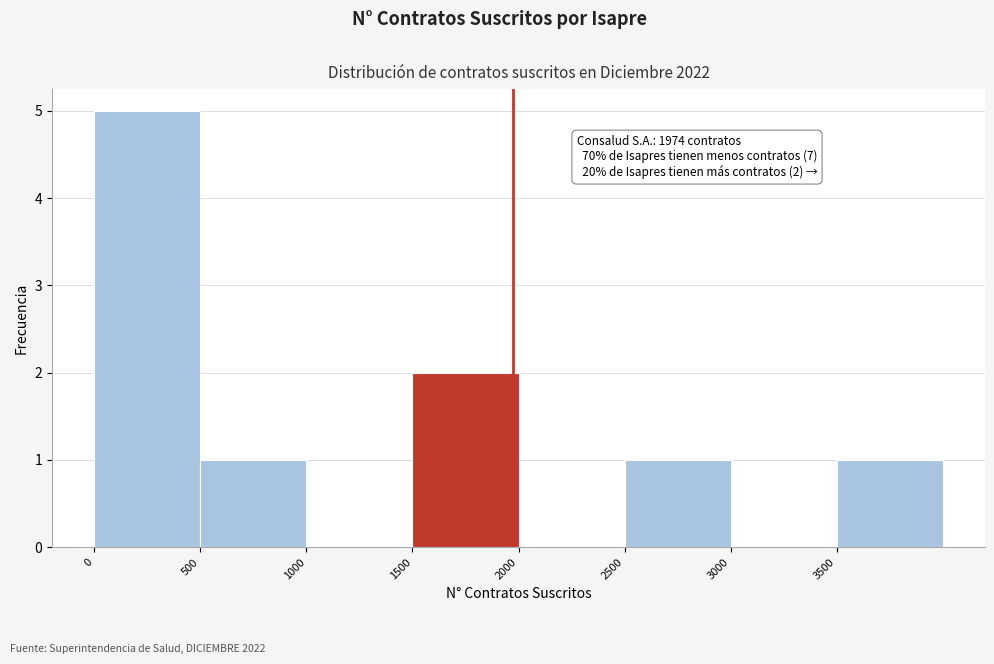

Which range on the x-axis has the tallest bar?

0 to 500